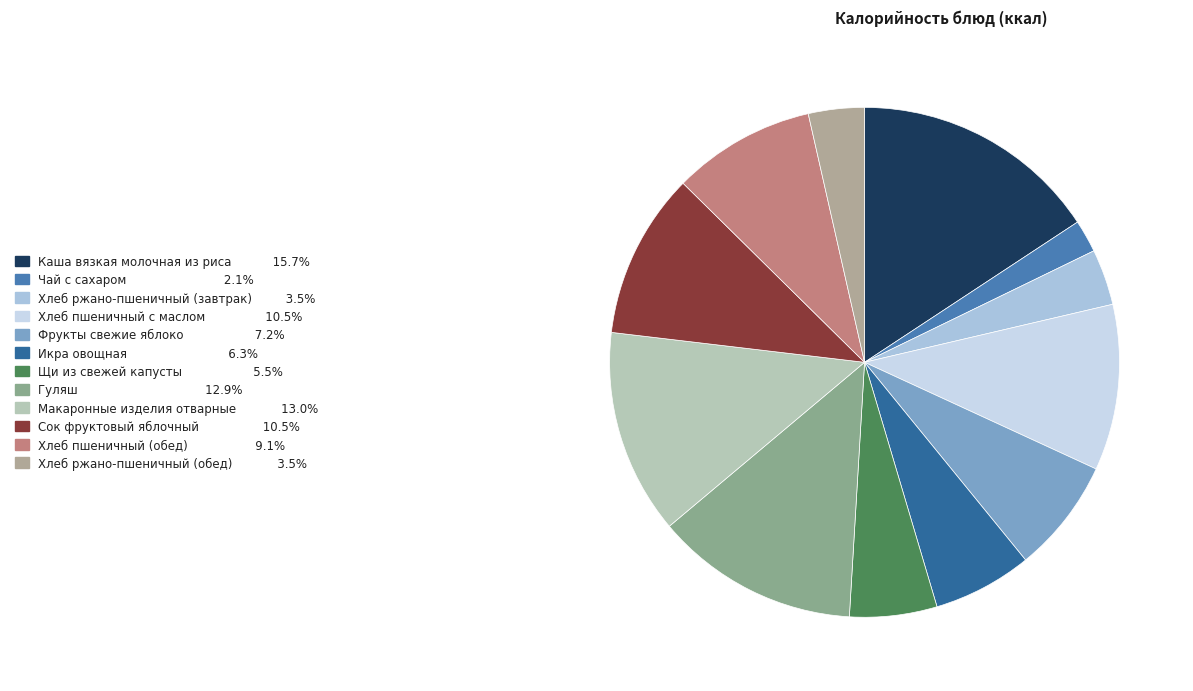

Is it true that Макаронные изделия отварные is 13% of the pie?

True